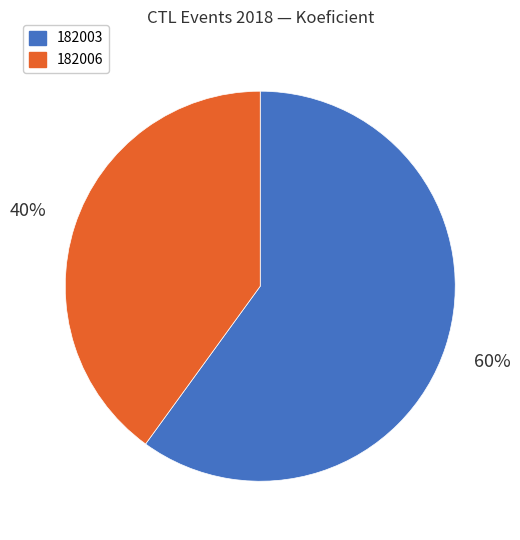

Which category has the biggest portion of the pie?

182003